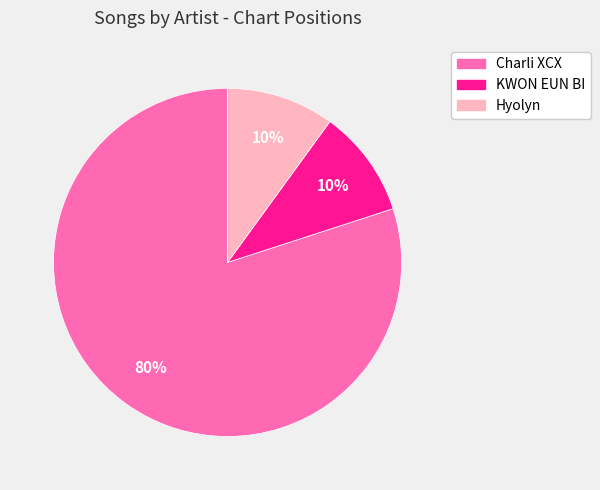

To the nearest percent, what percentage of the pie is KWON EUN BI?

10%